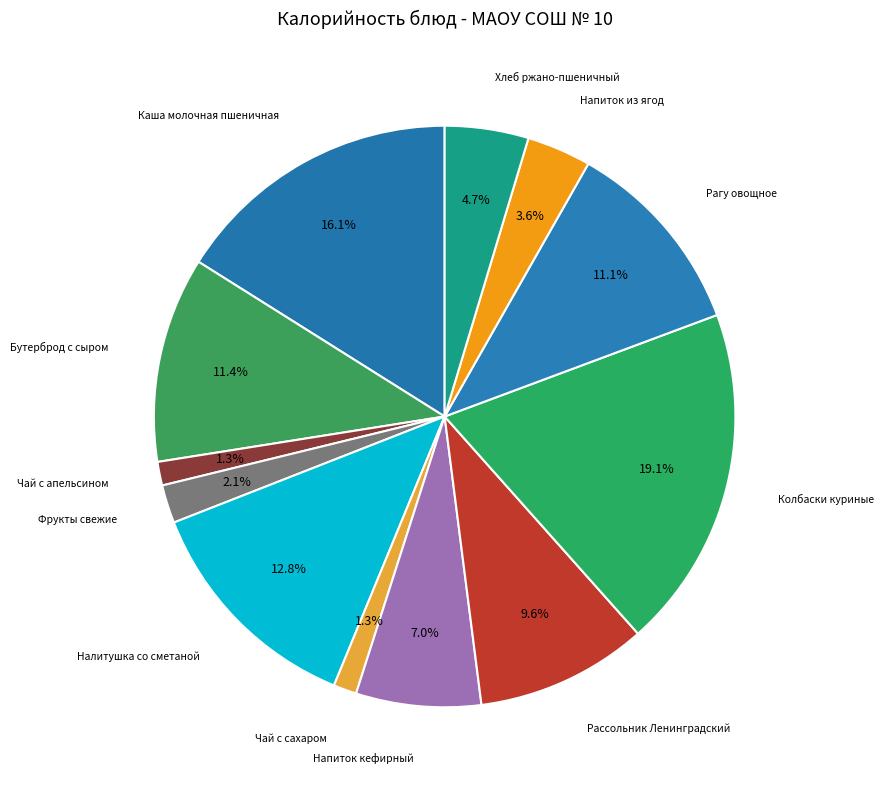

Does any single category account for the majority?

No